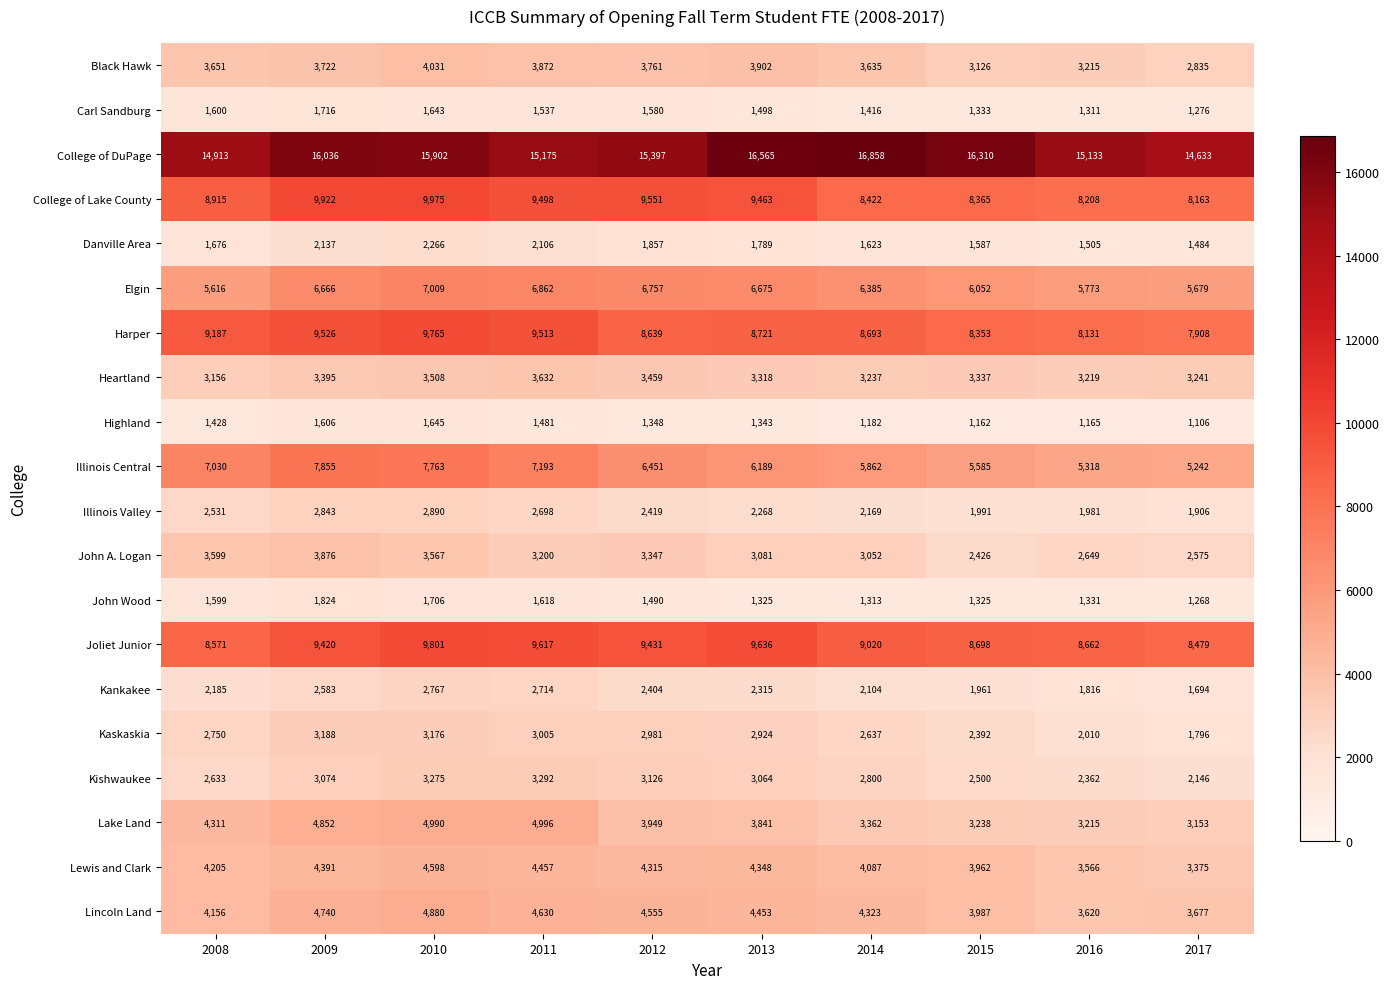

Where does the Illinois Central series first go above 6451?

2008